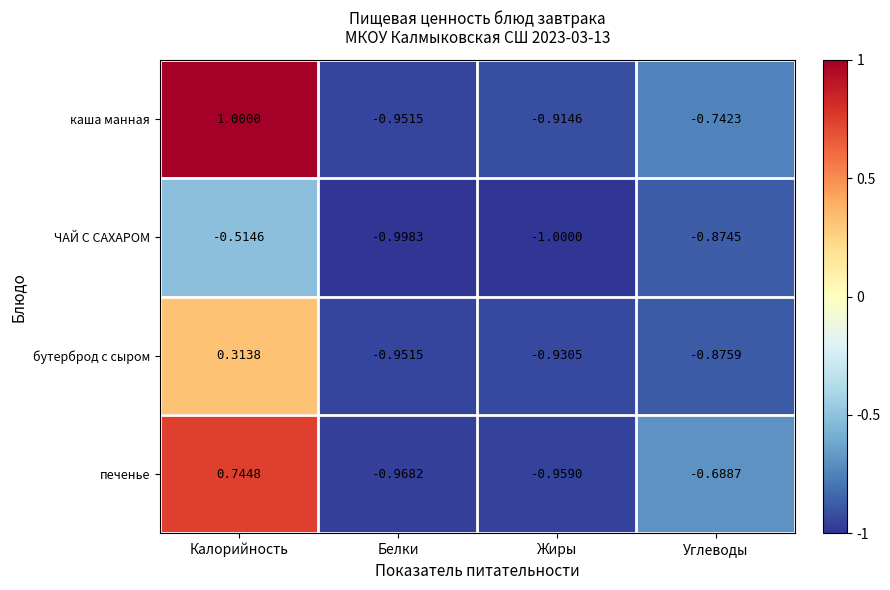

Is the value of ЧАЙ С САХАРОМ at Белки greater than the value of каша манная at Углеводы?

No